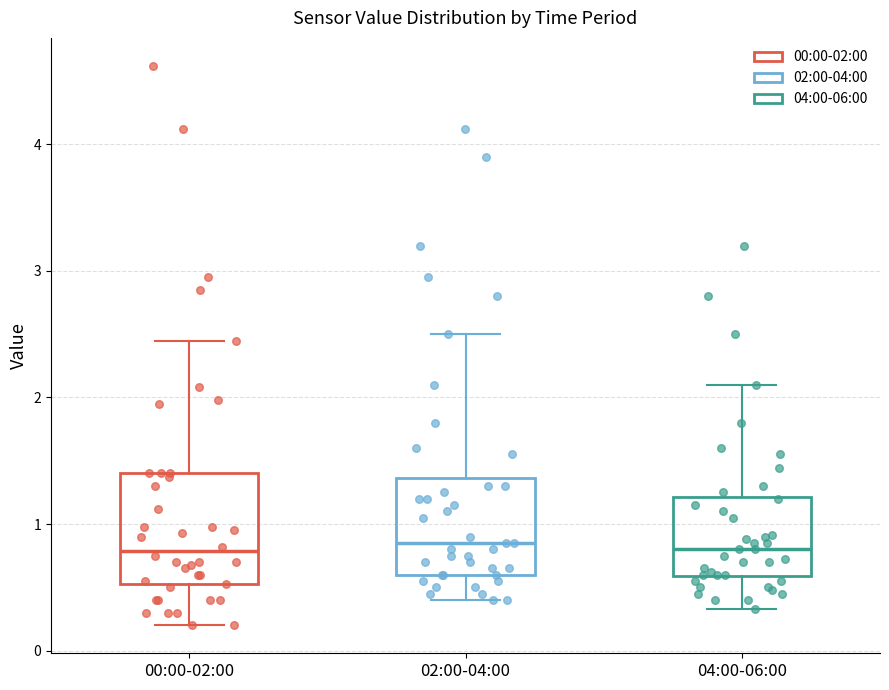

Reading left to right, read every box against the y-axis: the position of its median line, the range the box covers, and the ends of its whiskers. The values are not printed on the chart, so give them approximately, as read against the axis.

00:00-02:00: median 0.8, box 0.5 to 1.4, whiskers 0.2 to 2.5
02:00-04:00: median 0.9, box 0.6 to 1.4, whiskers 0.4 to 2.5
04:00-06:00: median 0.8, box 0.6 to 1.2, whiskers 0.3 to 2.1